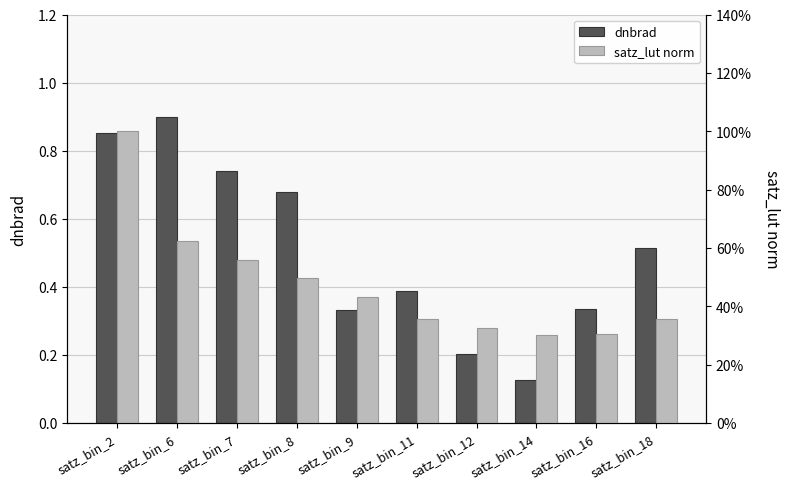

What are all the series names shown in the legend?

dnbrad, satz_lut norm